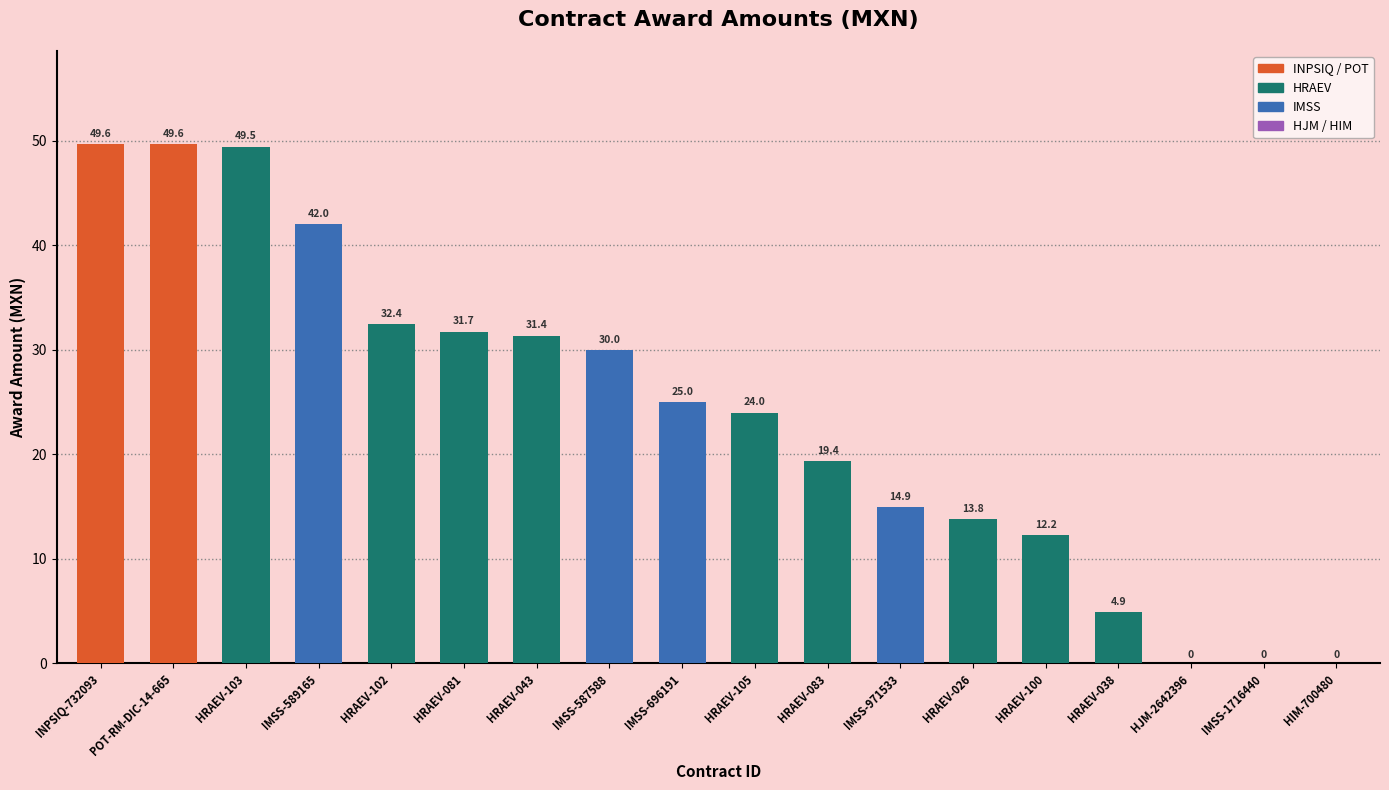

Reading right to left, list all the values displayed in this chart.

0.0	0.0	0.0	4.9	12.2	13.8	14.9	19.4	24.0	25.0	30.0	31.4	31.7	32.4	42.0	49.5	49.6	49.6